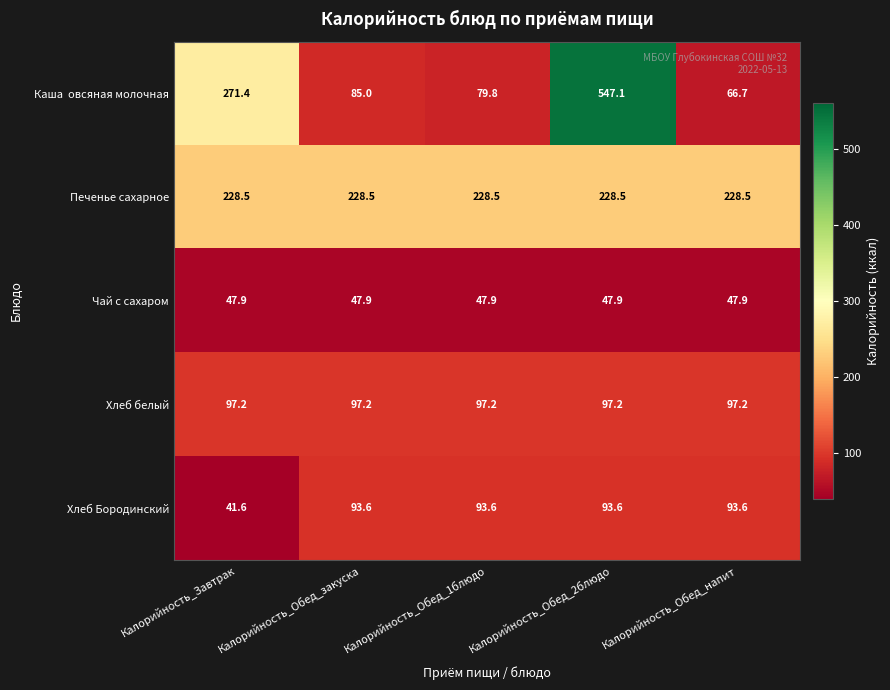

What is the difference between the highest and lowest values at Калорийность_Обед_2блюдо?

499.2